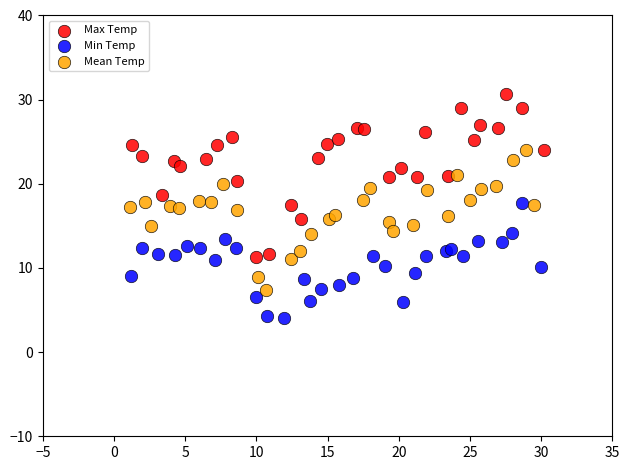

Which series reaches the minimum Y coordinate?

Min Temp